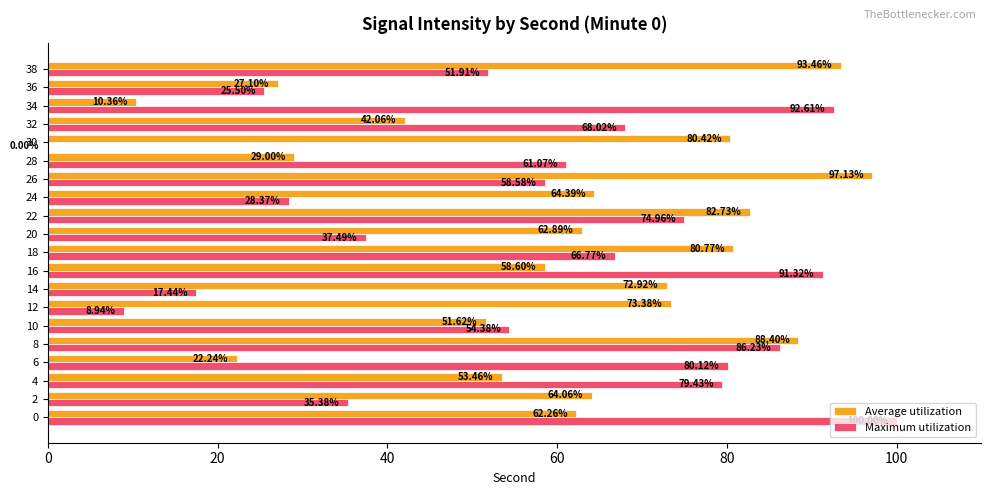

Which series has the largest total across all categories?

Average utilization